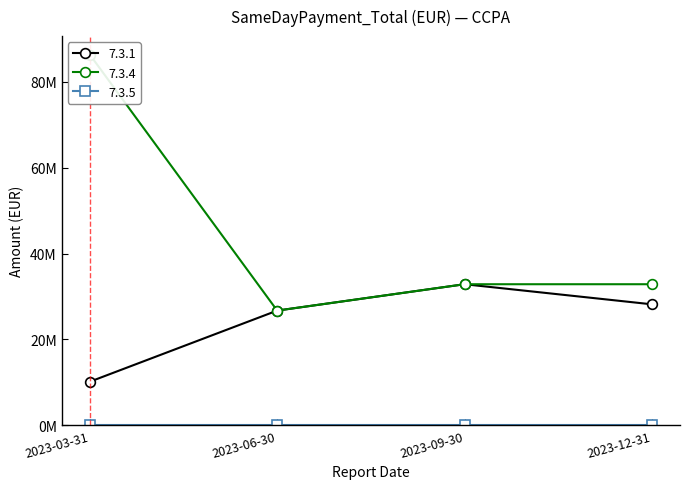

In 7.3.1, how many points are higher than both neighbors (excluding endpoints)?

1